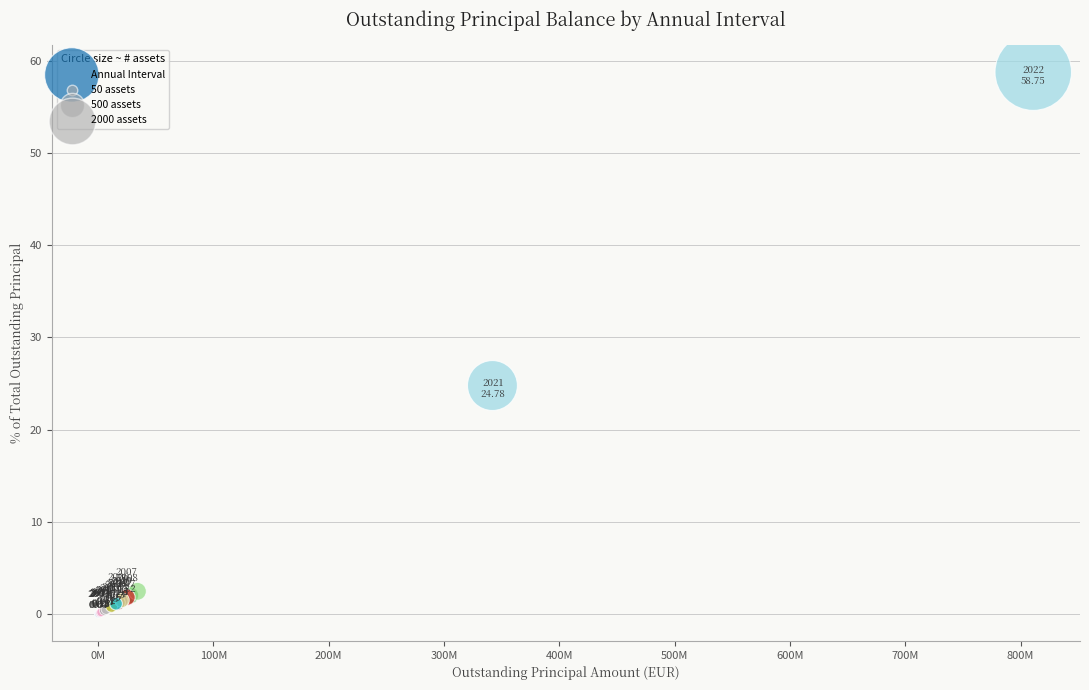

What Y value in the scatter plot is closest to 29?

24.8